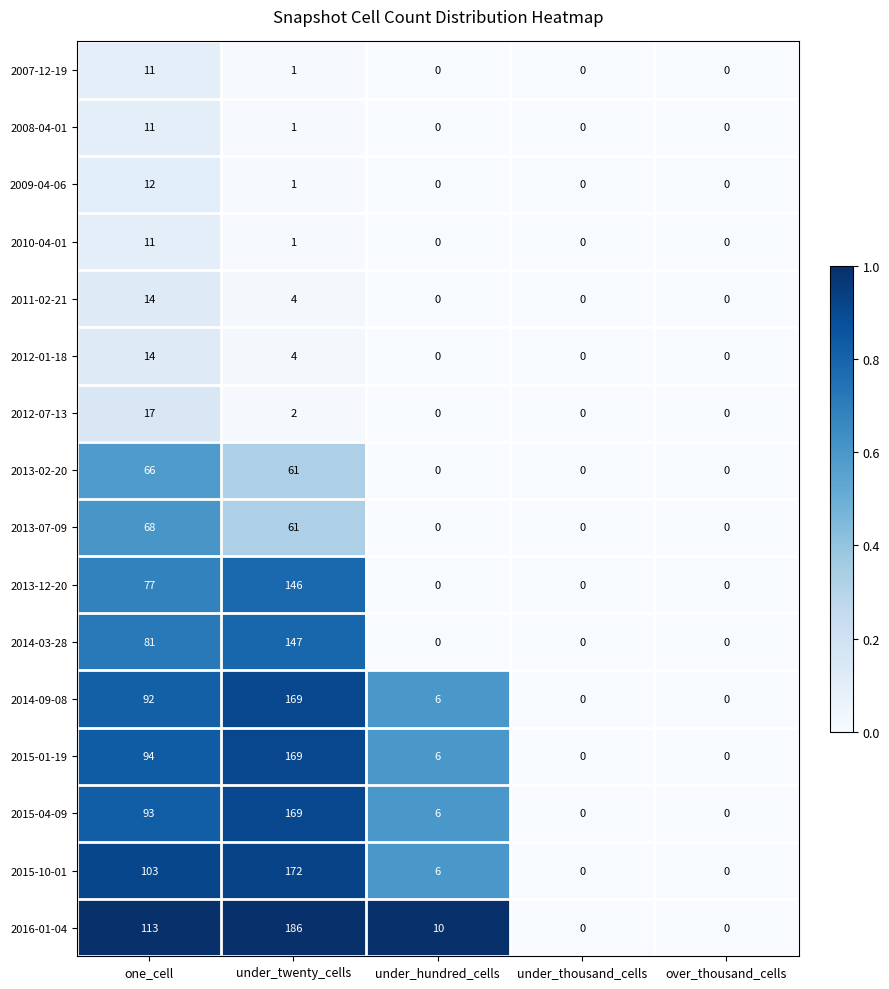

Between under_twenty_cells and under_thousand_cells, which series saw the biggest shift?

2016-01-04